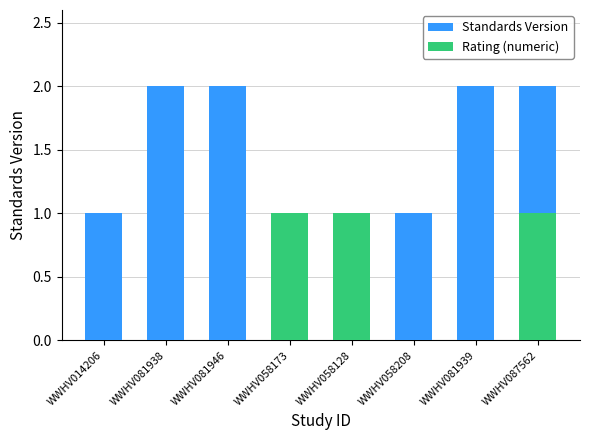

Which category has the highest value in the Standards Version series?

WWHV081938